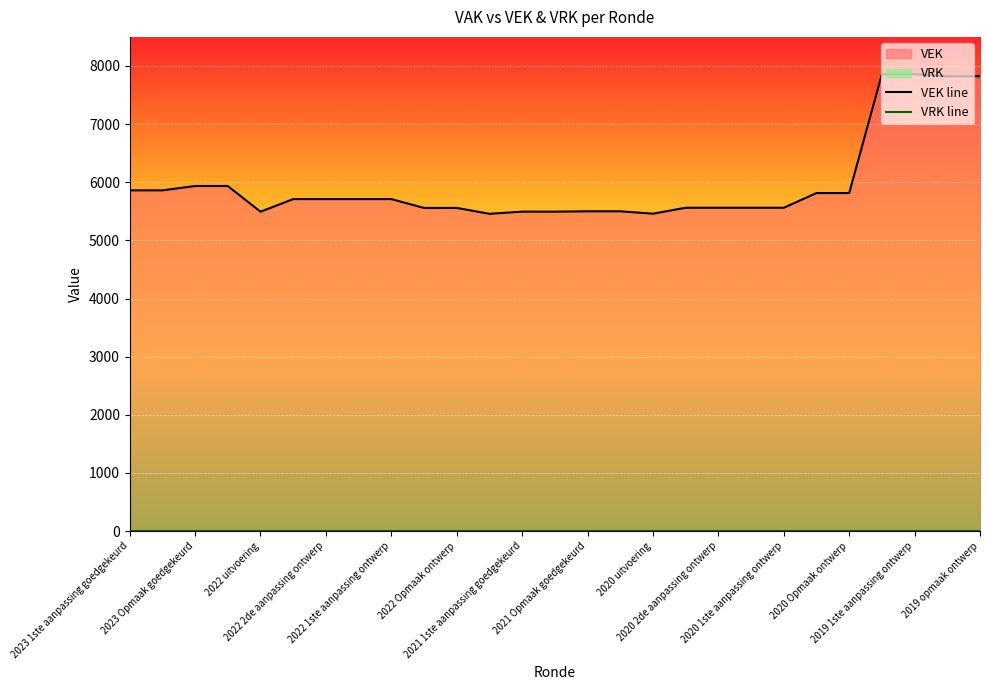

What is the lowest value of the VEK line series?

5457